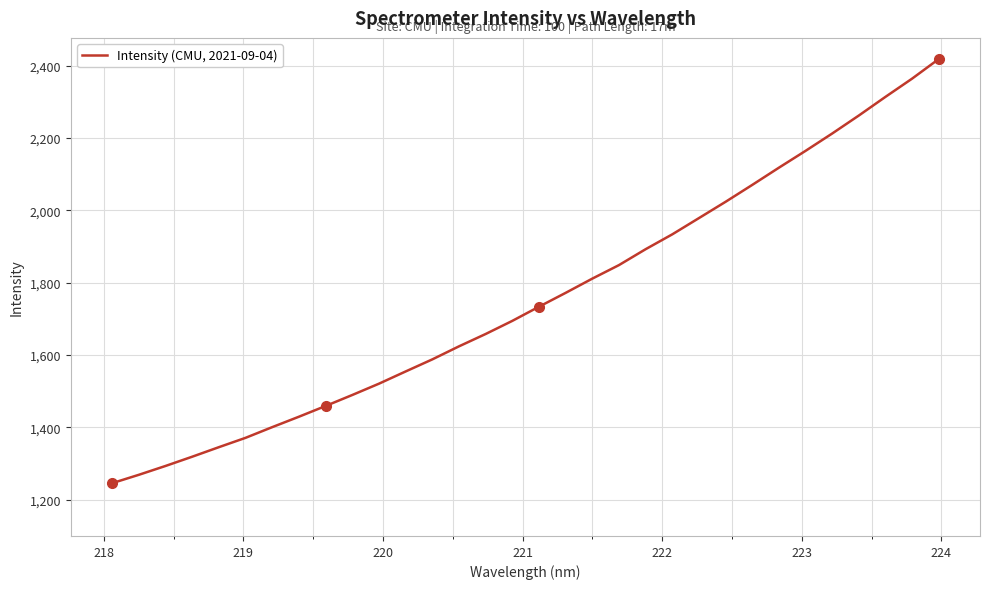

Count the number of categories in the chart.

32